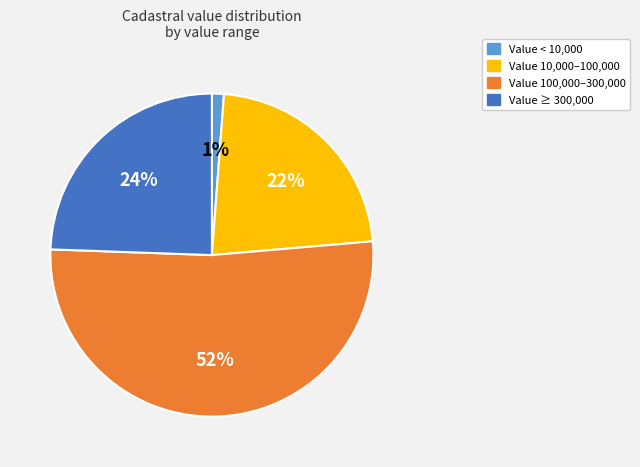

How many slices are in this pie chart?

4